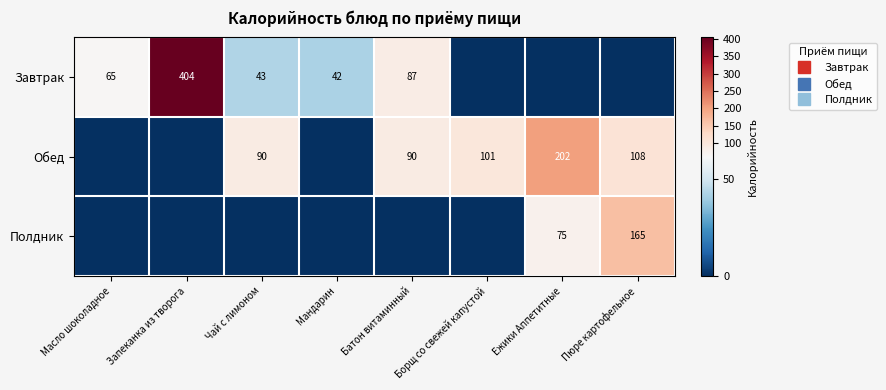

Between Мандарин and Борщ со свежей капустой, which is larger?

Мандарин